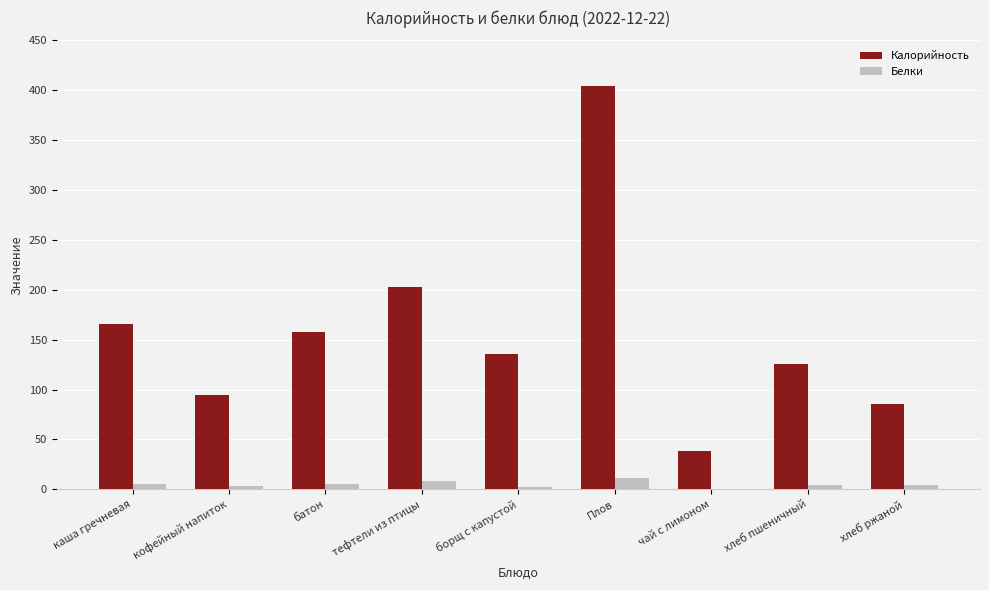

At which category is the sum across all series the highest?

Плов